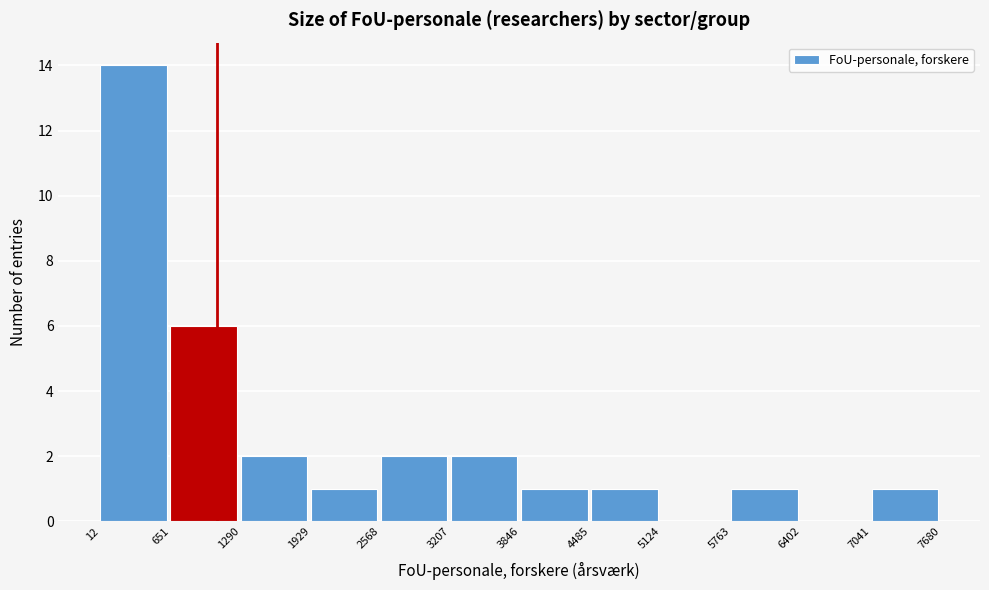

Reading left to right, transcribe this chart: for each bar, give the range it covers on the x-axis and its height. The values are not printed on the chart, so give them approximately, as read against the axis.

12 to 651: 14
651 to 1290: 6
1290 to 1929: 2
1929 to 2568: 1
2568 to 3207: 2
3207 to 3846: 2
3846 to 4485: 1
4485 to 5124: 1
5124 to 5763: 0
5763 to 6402: 1
6402 to 7041: 0
7041 to 7680: 1